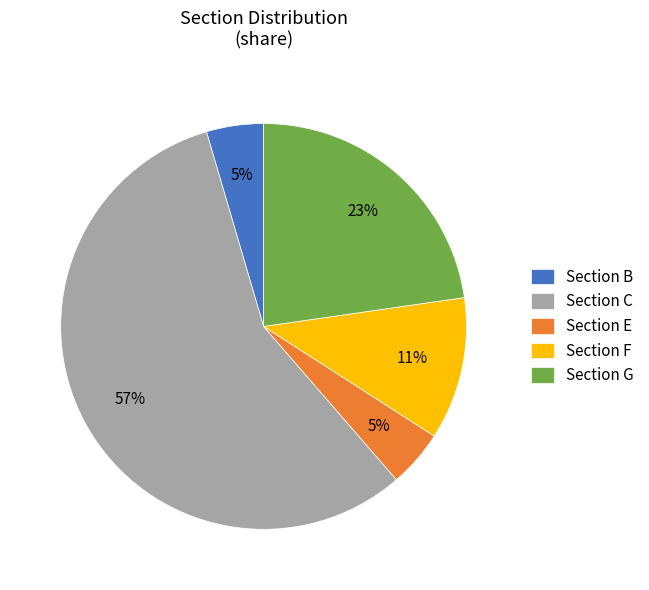

How many slices are in this pie chart?

5